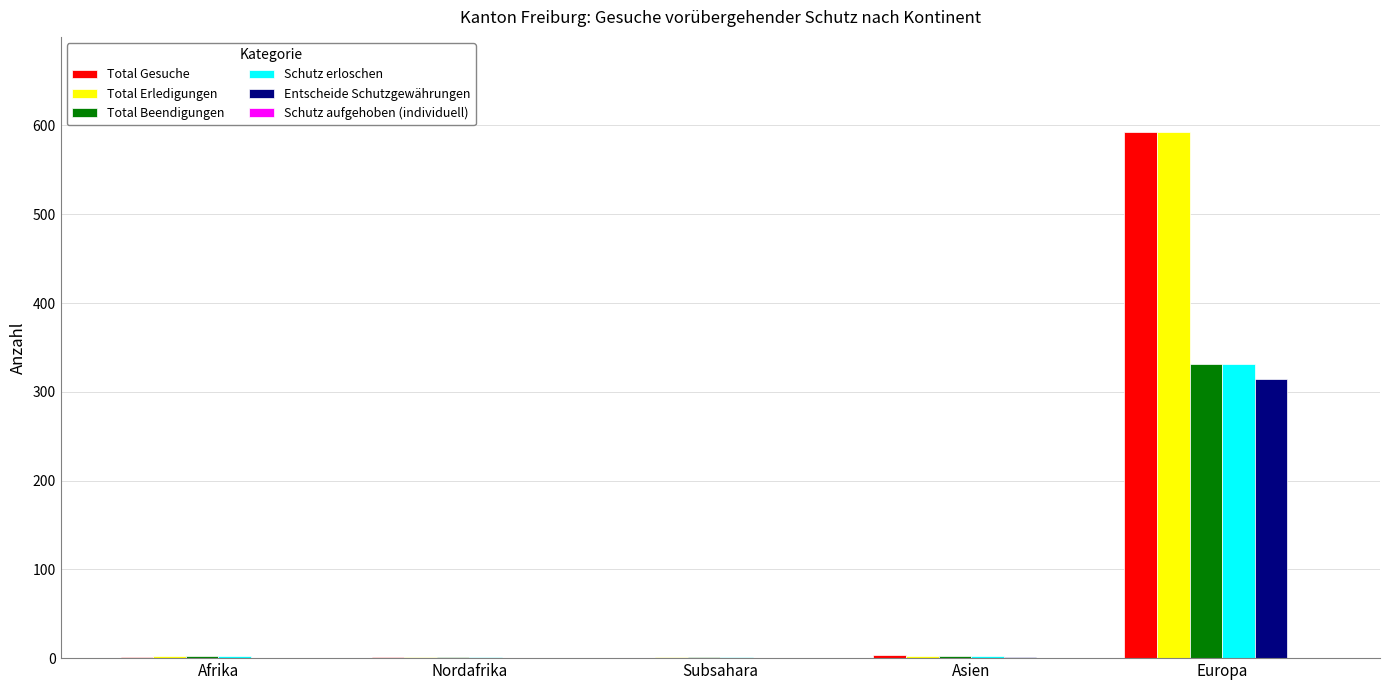

Which category has the highest value across all series?

Europa